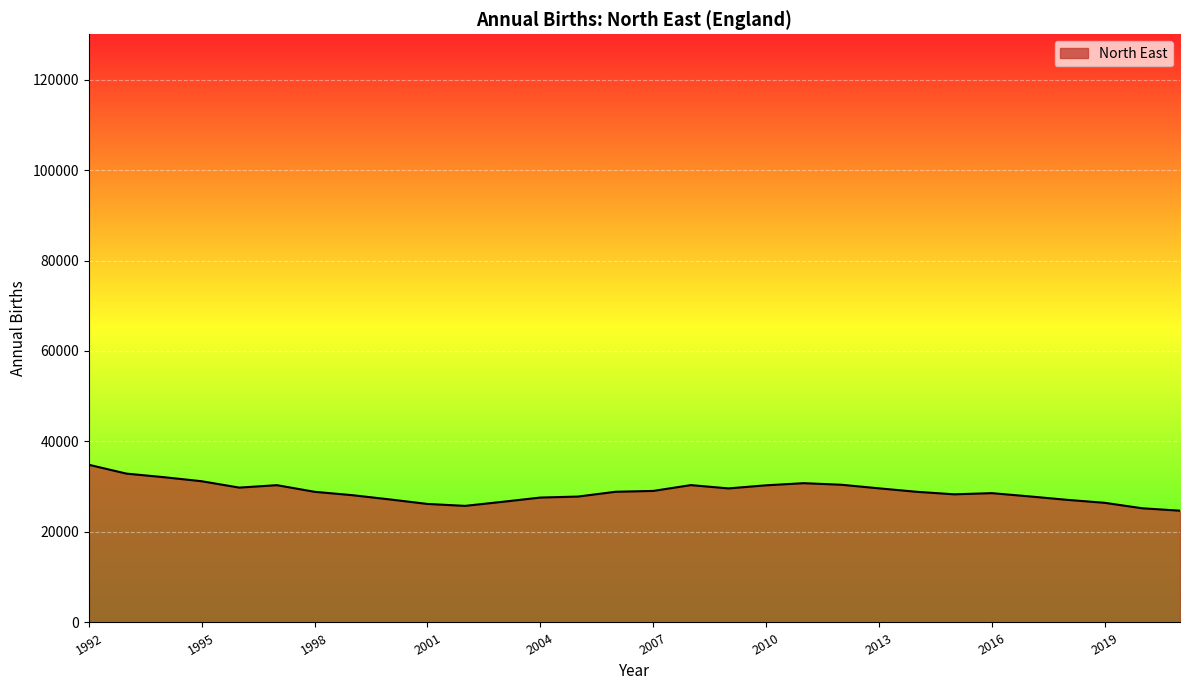

How many lines are shown in the chart?

1